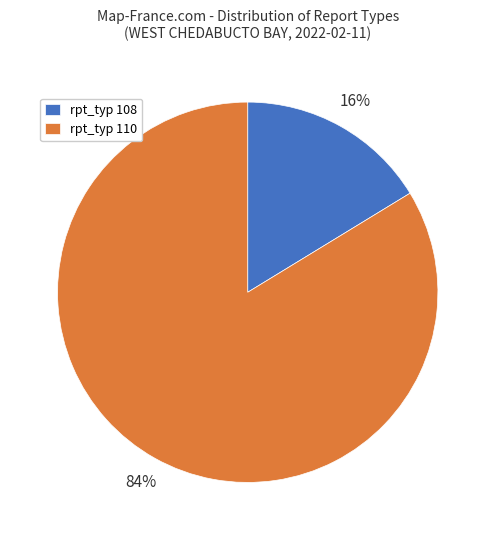

What is the largest slice in the pie chart?

rpt_typ 110